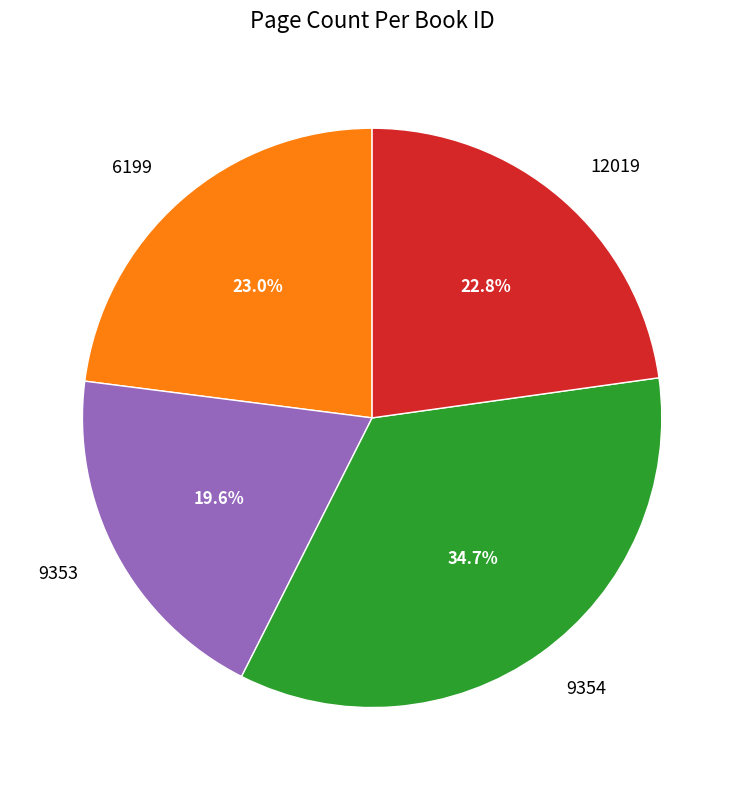

To the nearest percent, what is the difference between the largest and smallest slice percentages?

15%